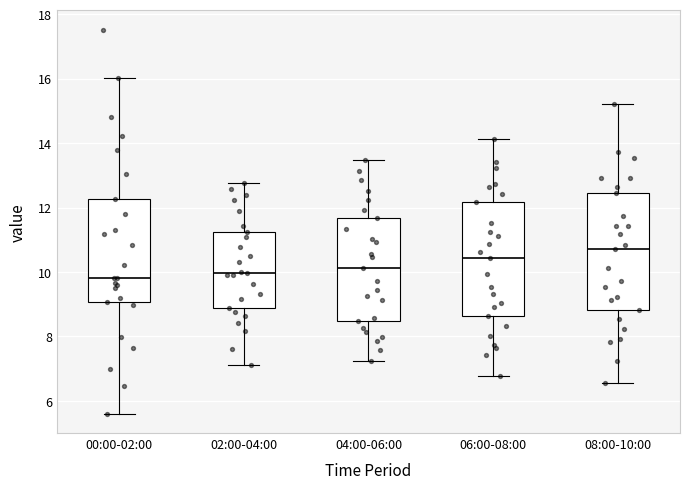

Reading left to right, transcribe this box plot: for each box, give where its median line is, the range the box spans, and where its two whiskers end, as read against the y-axis. The values are not printed on the chart, so give them approximately, as read against the axis.

00:00-02:00: median 9.8, box 9.0 to 12.2, whiskers 5.6 to 16.0
02:00-04:00: median 10.0, box 9.0 to 11.2, whiskers 7.2 to 12.8
04:00-06:00: median 10.2, box 8.4 to 11.6, whiskers 7.2 to 13.4
06:00-08:00: median 10.4, box 8.6 to 12.2, whiskers 6.8 to 14.2
08:00-10:00: median 10.8, box 8.8 to 12.4, whiskers 6.6 to 15.2